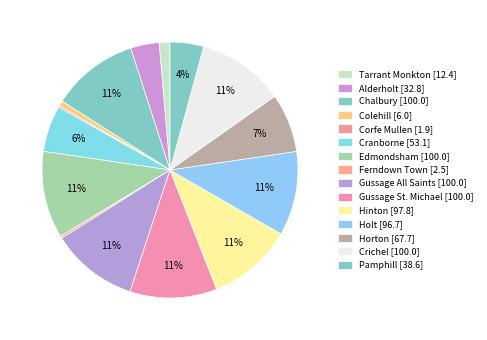

Which slice is the smallest?

Corfe Mullen